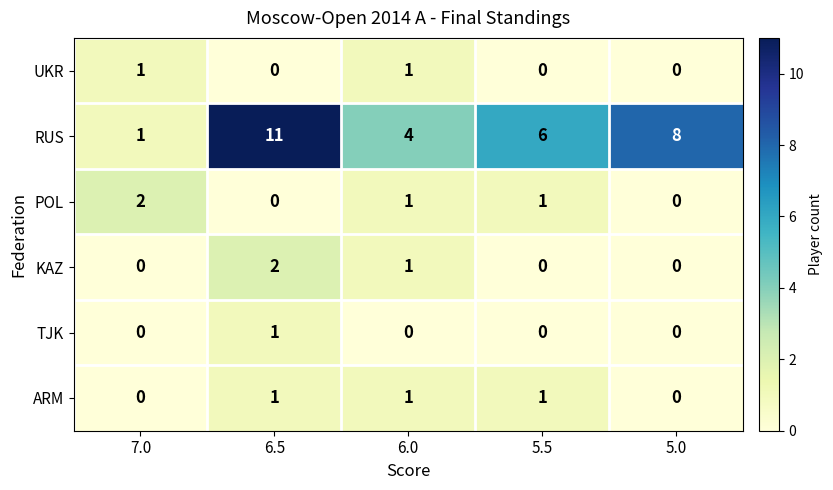

Is it true that RUS equals 4 at 5.0?

False